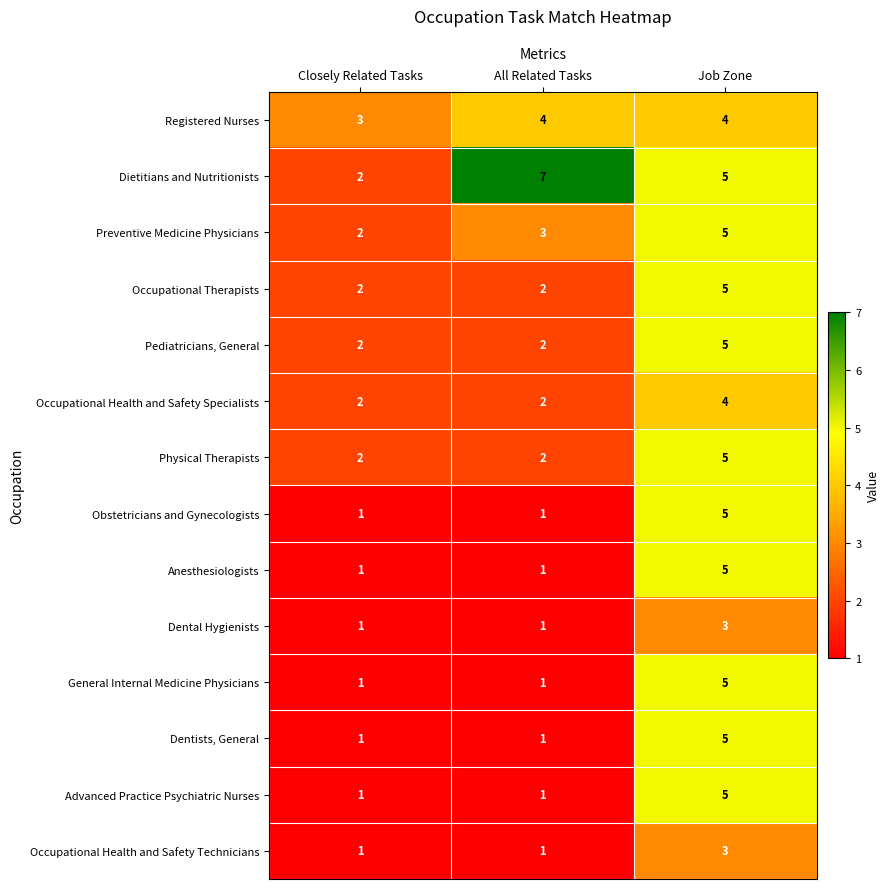

What is the difference between the maximum and minimum values in the Obstetricians and Gynecologists series?

4